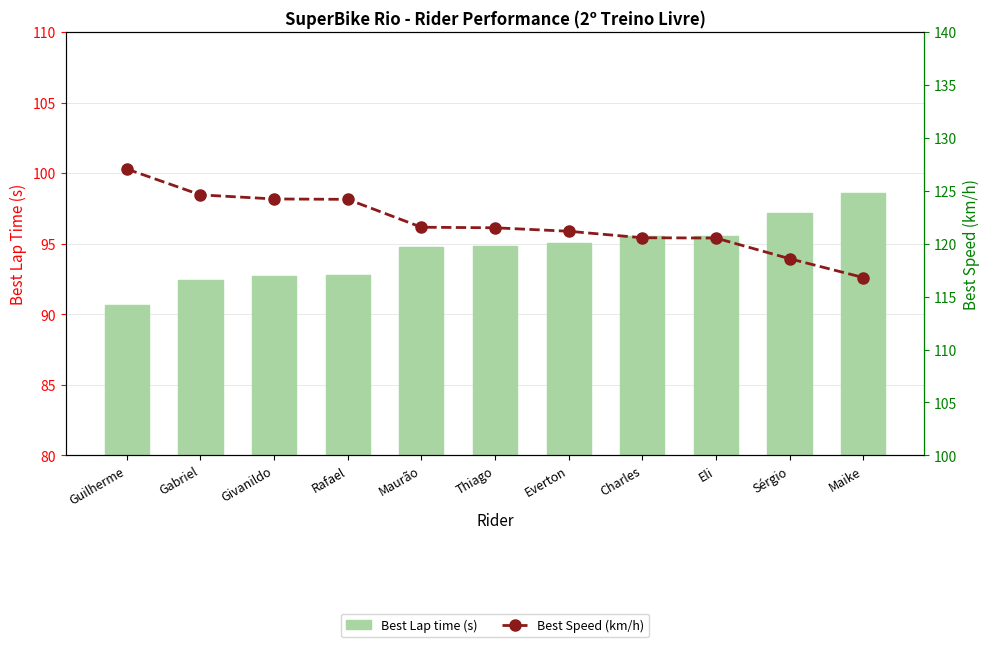

True or false: Best Lap time (s) has a value of 95.6 at Eli.

True